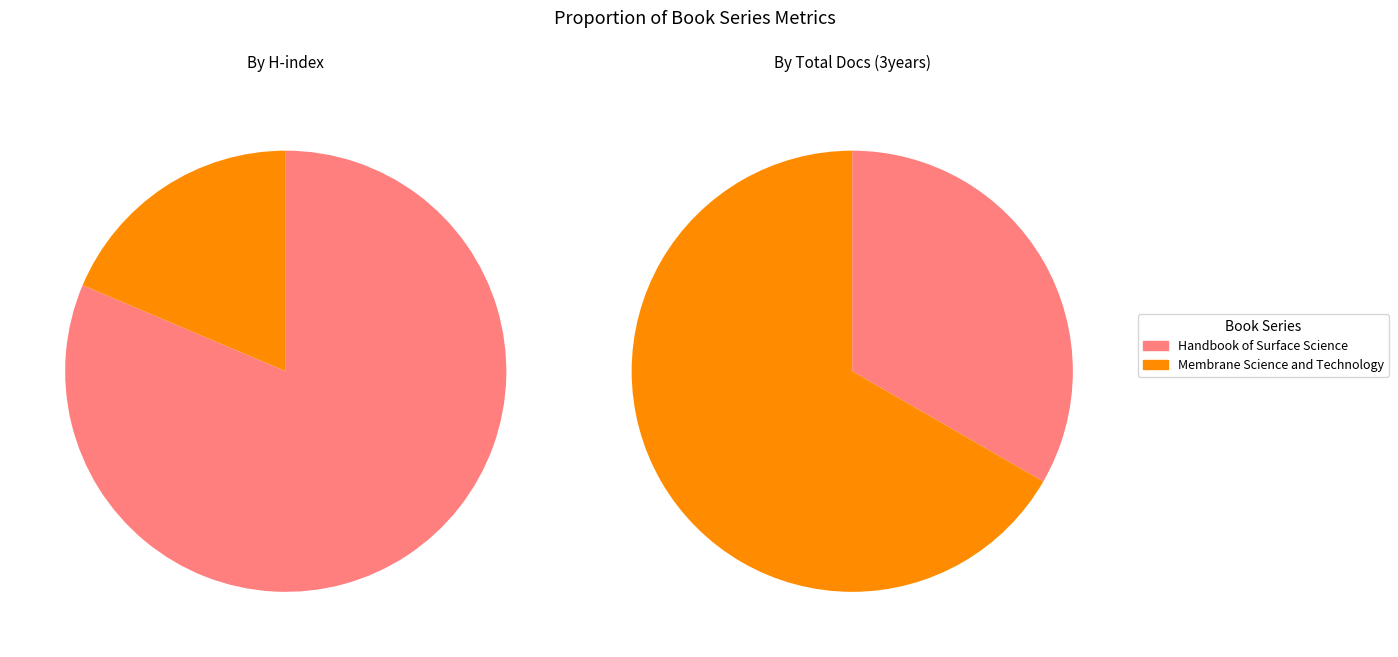

What percentage is the Membrane Science and Technology slice, to the nearest percent?

19%